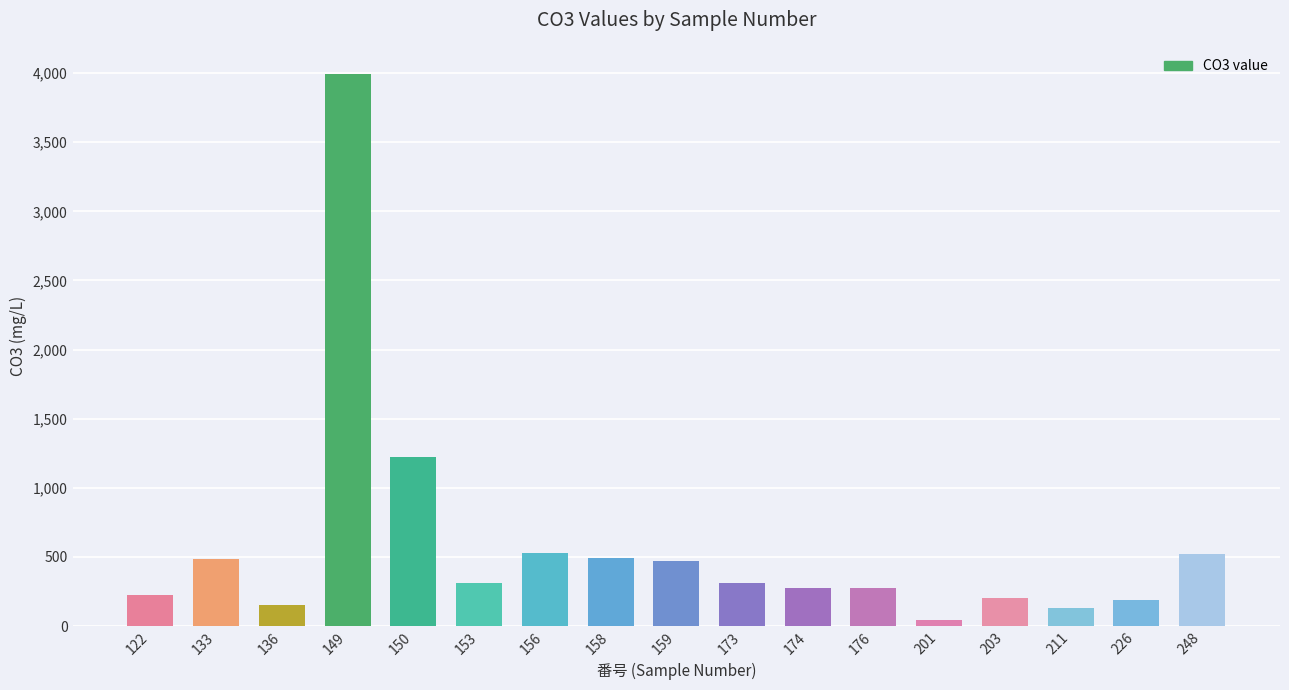

What is the smallest value displayed?

40.7